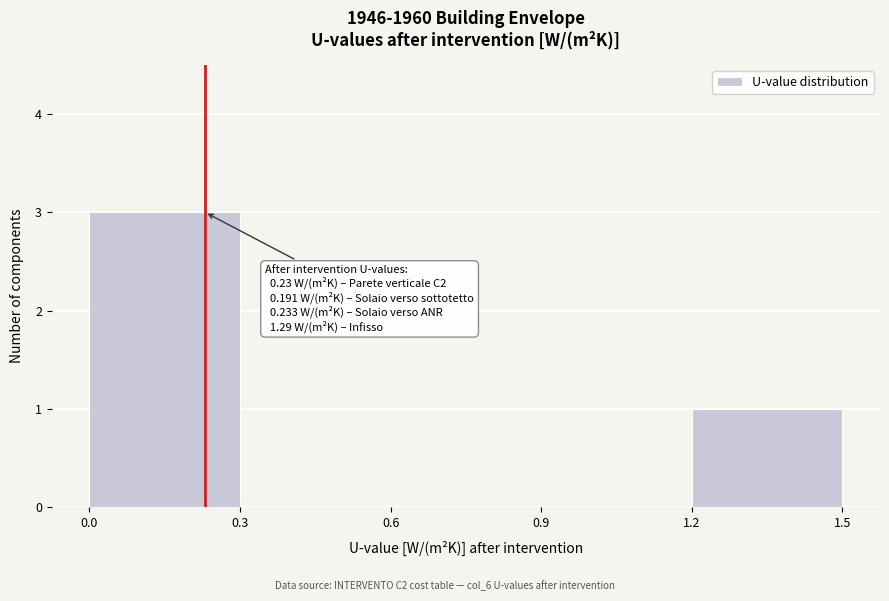

Which range on the x-axis has the tallest bar?

0.0 to 0.3